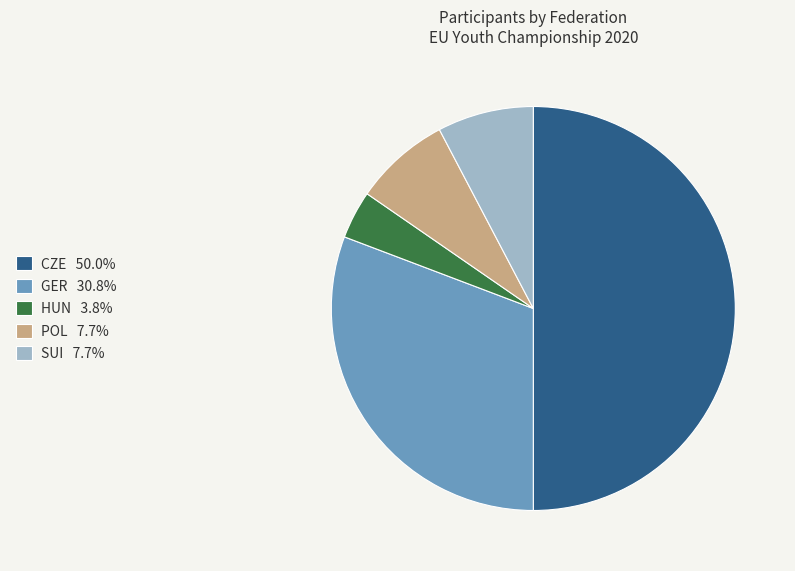

Which category has the smallest portion of the pie?

HUN